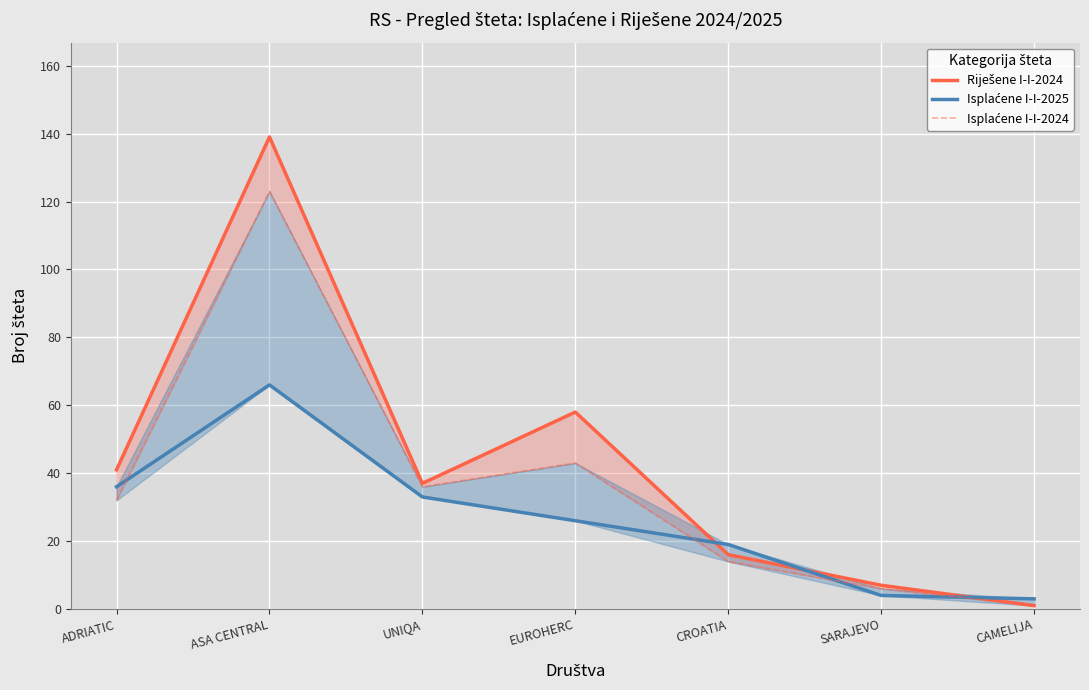

What is the minimum value shown in the chart?

1